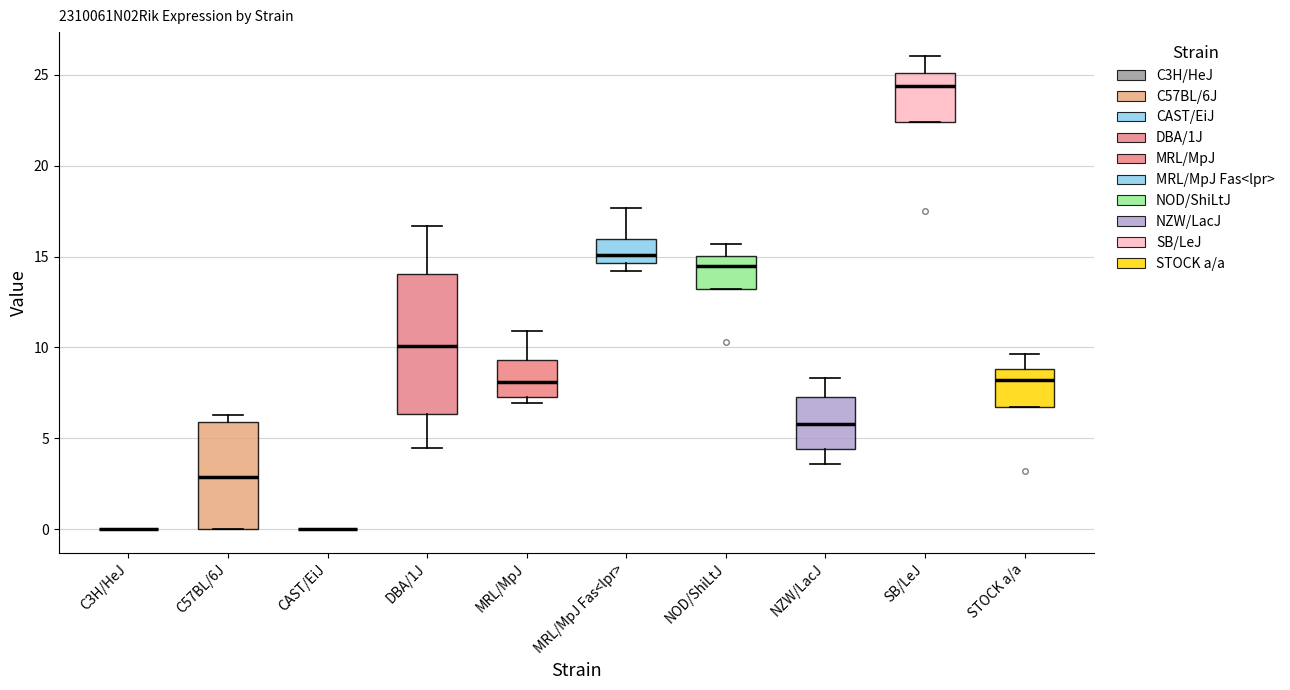

Reading left to right, transcribe this box plot: for each box, give where its median line is, the range the box spans, and where its two whiskers end, as read against the y-axis. The values are not printed on the chart, so give them approximately, as read against the axis.

C3H/HeJ: box collapsed to a line at 0.0, whiskers 0.0 to 0.0
C57BL/6J: median 3.0, box 0.0 to 6.0, whiskers 0.0 to 6.5
CAST/EiJ: box collapsed to a line at 0.0, whiskers 0.0 to 0.0
DBA/1J: median 10.0, box 6.5 to 14.0, whiskers 4.5 to 16.5
MRL/MpJ: median 8.0, box 7.5 to 9.5, whiskers 7.0 to 11.0
MRL/MpJ Fas<lpr>: median 15.0, box 14.5 to 16.0, whiskers 14.0 to 17.5
NOD/ShiLtJ: median 14.5, box 13.0 to 15.0, whiskers 13.0 to 15.5
NZW/LacJ: median 6.0, box 4.5 to 7.0, whiskers 3.5 to 8.5
SB/LeJ: median 24.5, box 22.5 to 25.0, whiskers 22.5 to 26.0
STOCK a/a: median 8.0, box 6.5 to 9.0, whiskers 6.5 to 9.5